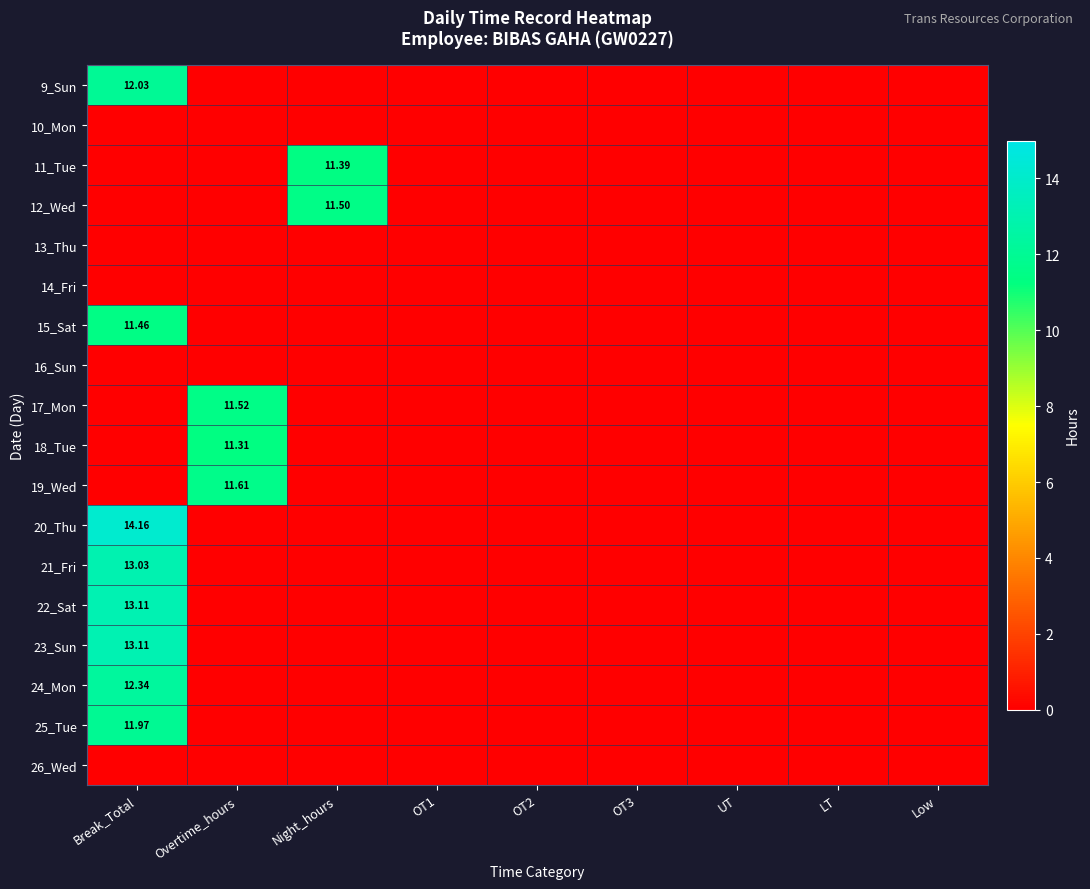

Which series has the widest spread of values?

20_Thu